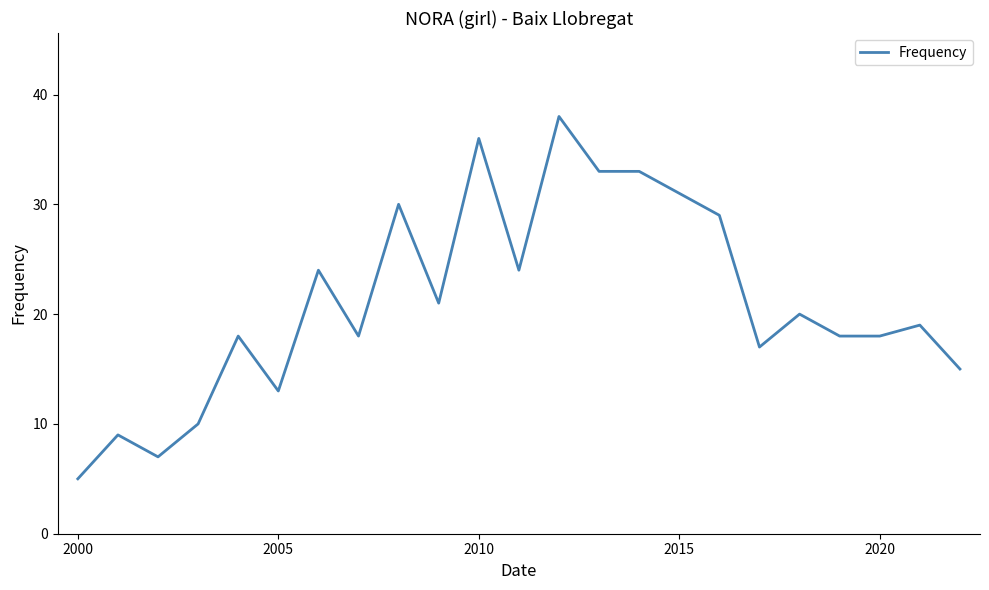

What is the difference between the maximum and minimum values?

33